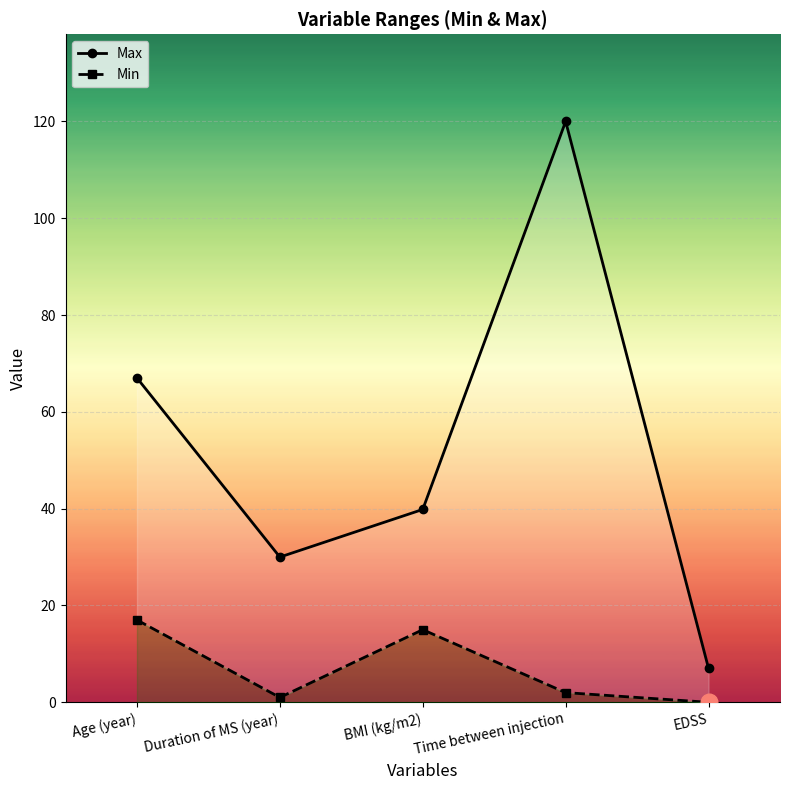

Where does the Max series first go above 39?

Age (year)